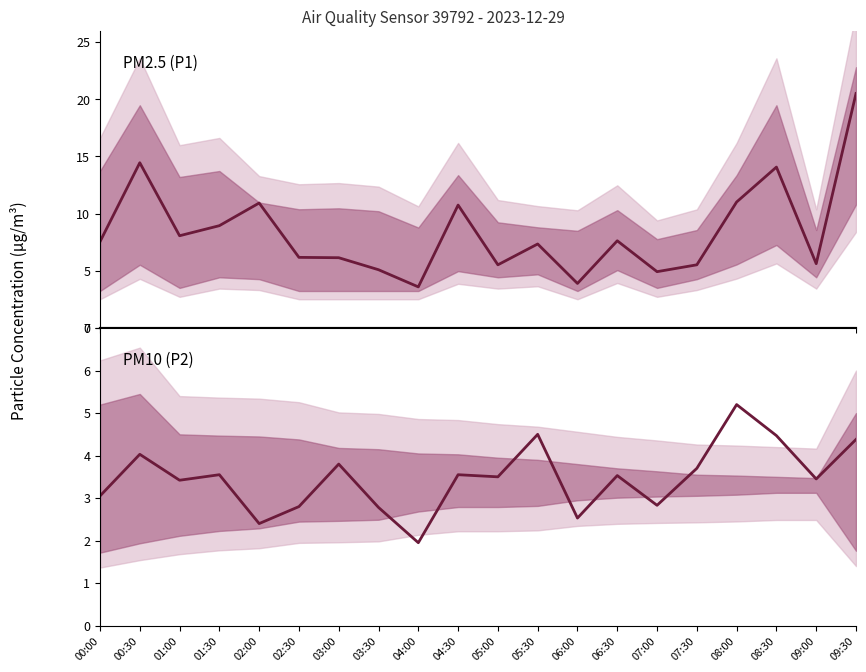

What is the label of the 6th point from the left?

02:30